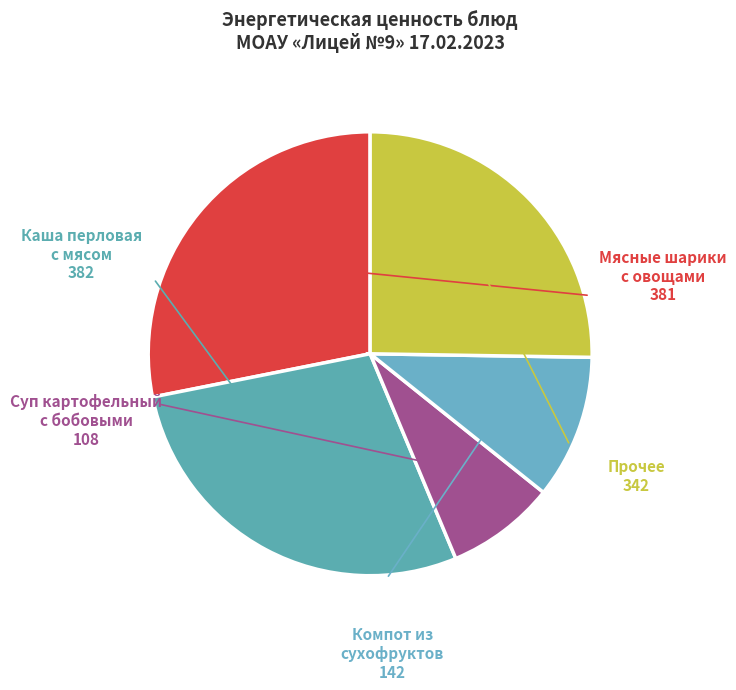

Count the number of slices in the pie.

5